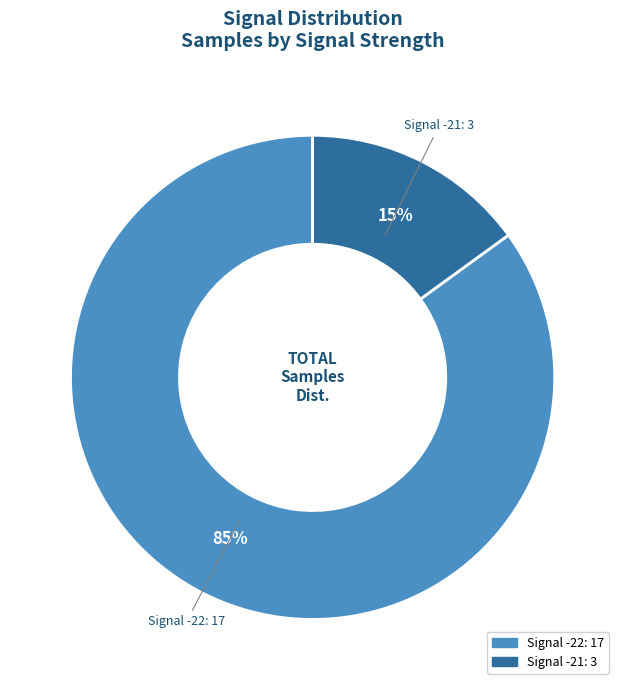

Count the number of slices in the pie.

2